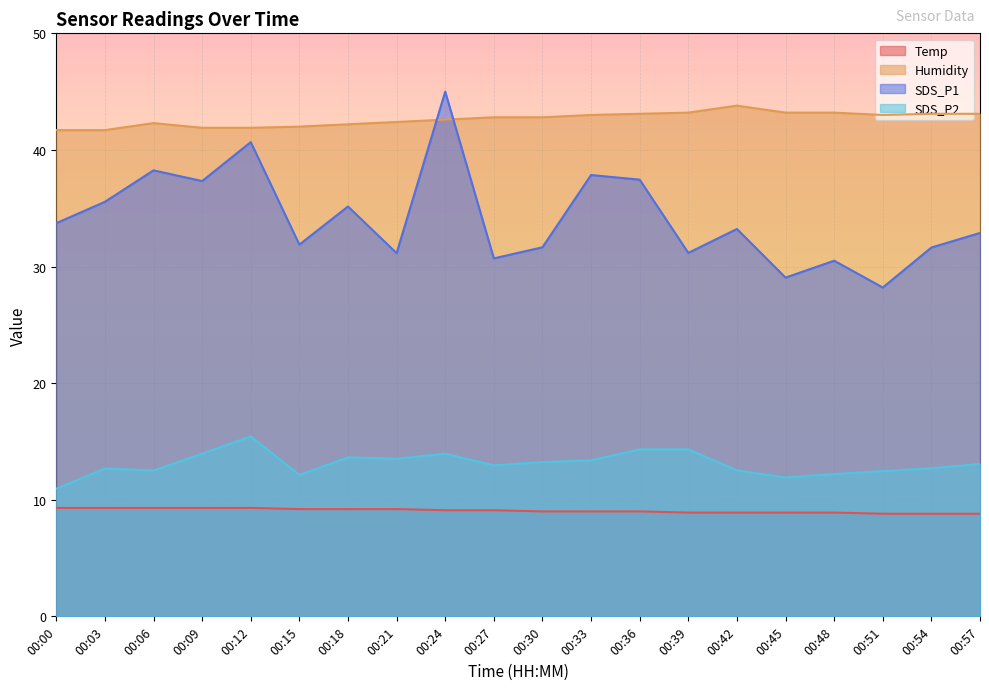

At how many categories does at least one series exceed 31?

20